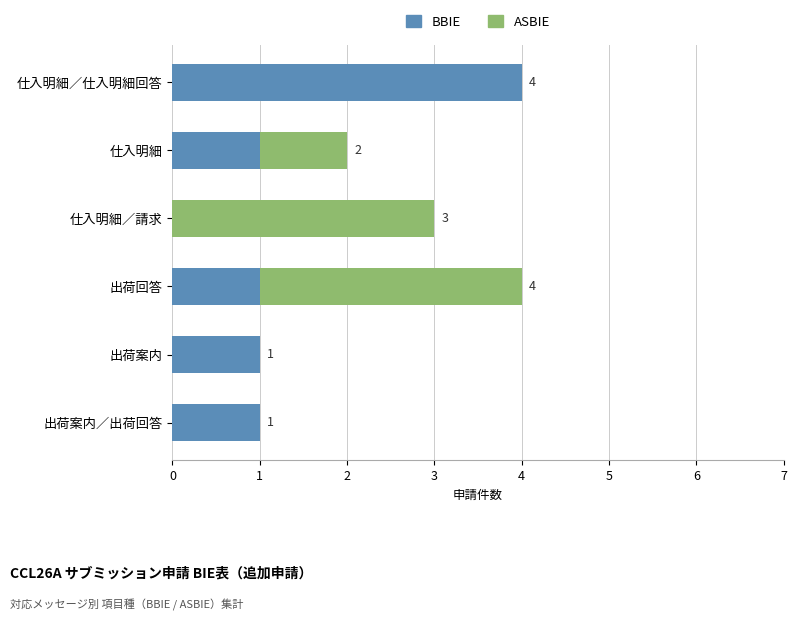

Which category has the highest value in the BBIE series?

仕入明細／仕入明細回答